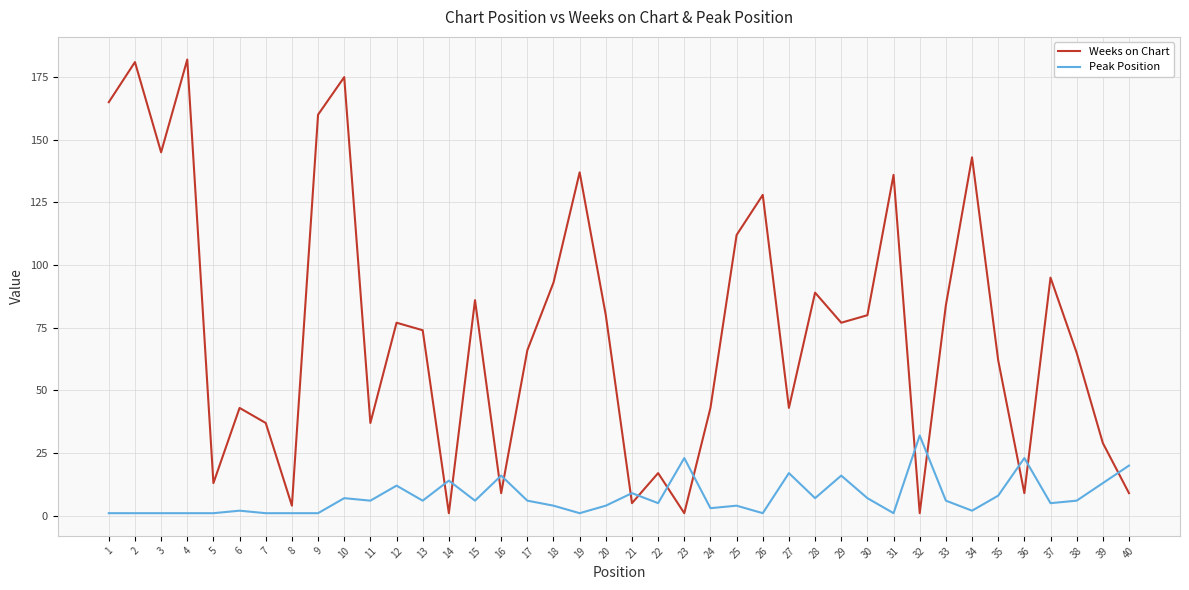

At which category does Weeks on Chart reach its first local peak?

2